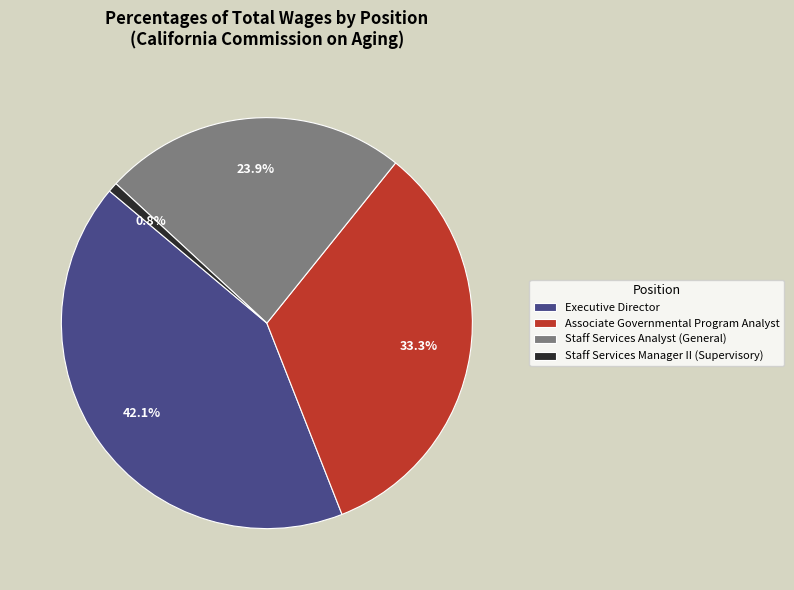

How many slices are in this pie chart?

4